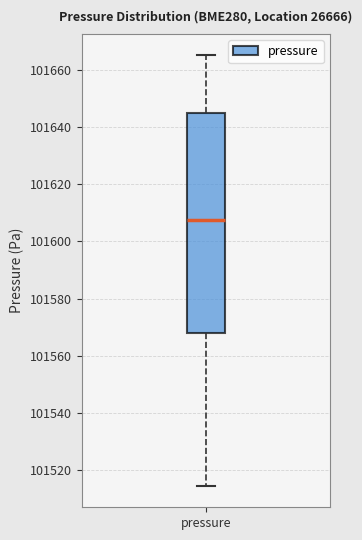

Transcribe this box plot: give where the median line is, the range the box spans, and where the two whiskers end, as read against the y-axis. The values are not printed on the chart, so give them approximately, as read against the axis.

median 101608, box 101568 to 101644, whiskers 101514 to 101664